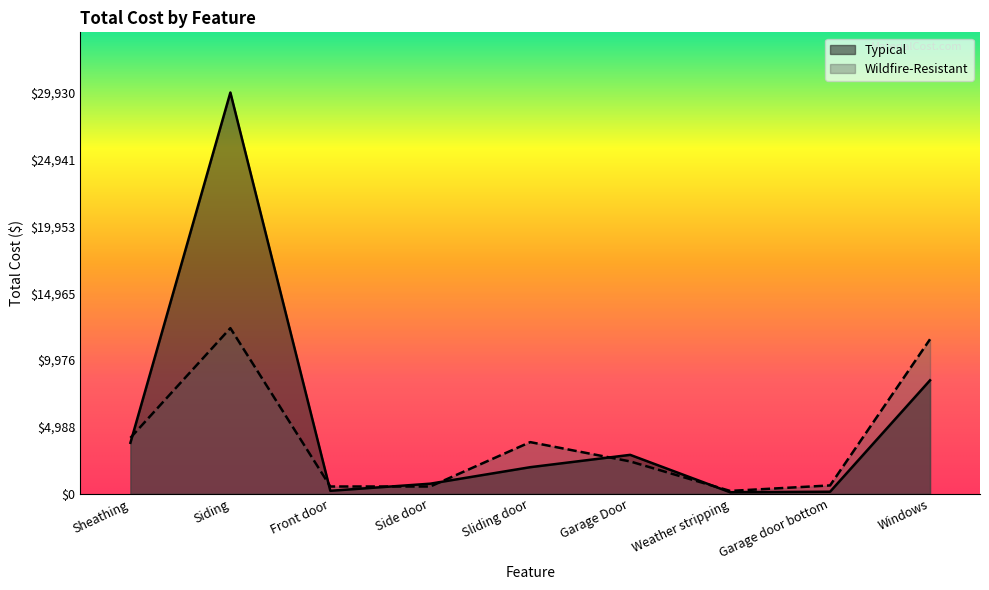

After their last crossing, which series has the higher values: Typical or Wildfire-Resistant?

Wildfire-Resistant